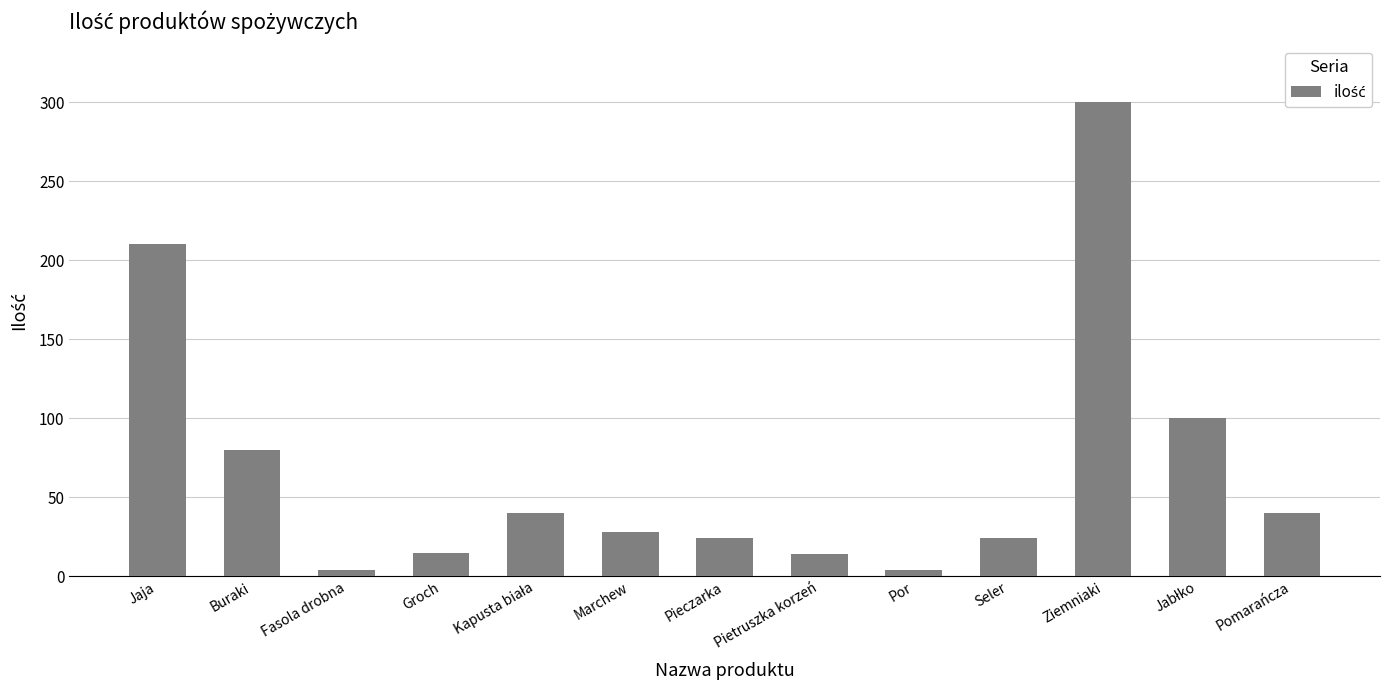

The value at Jaja is 372. True or false?

False